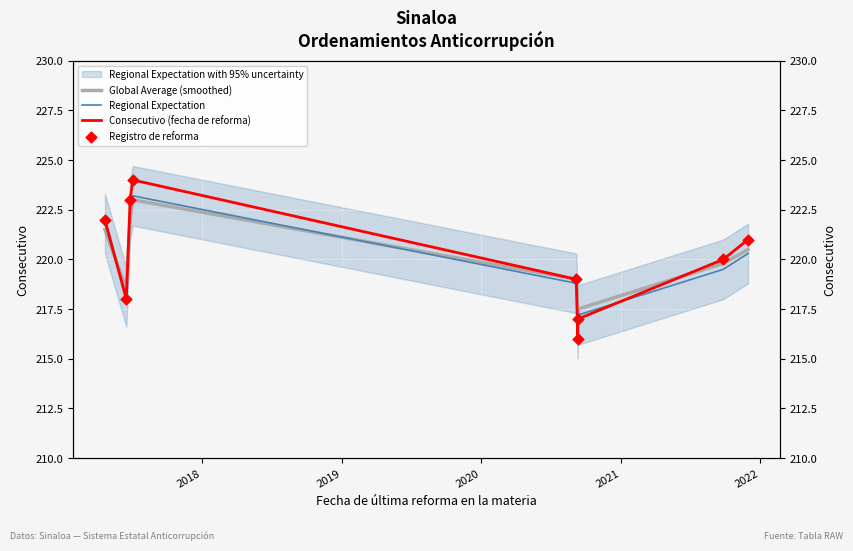

Which series has the widest spread of Y values?

Consecutivo (fecha de reforma)